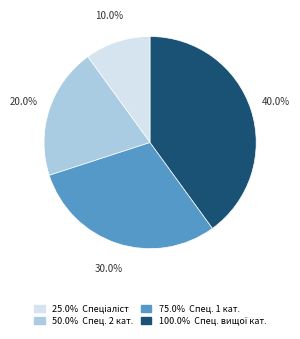

To the nearest percent, what is the difference between the largest and smallest slice percentages?

30%